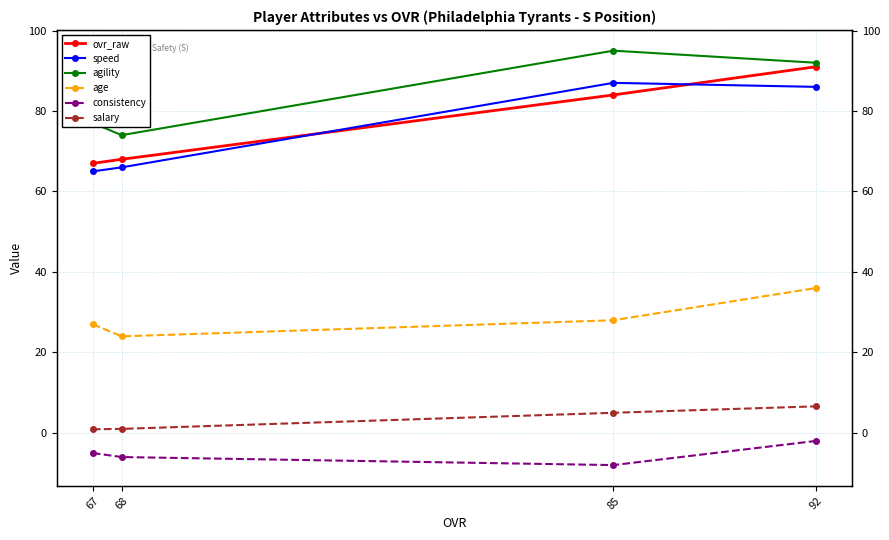

Count the agility values in the range 77 to 95.

3